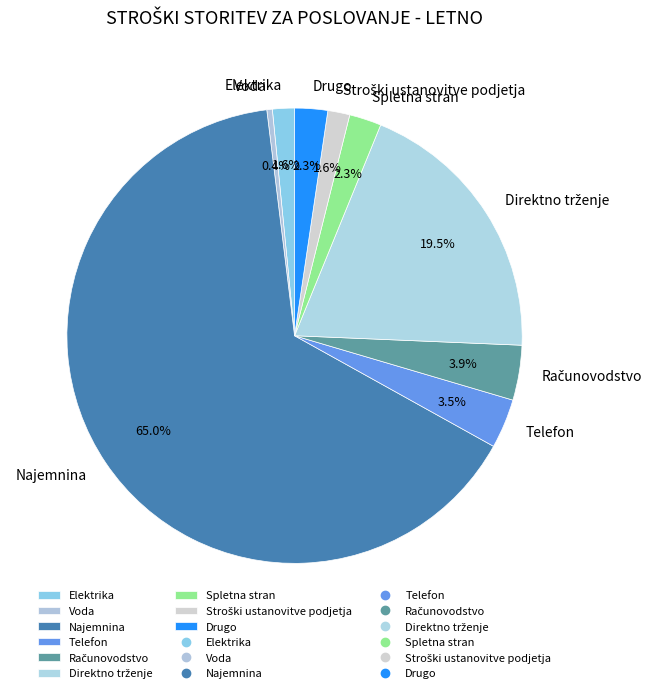

Is there a majority slice in this chart?

Yes